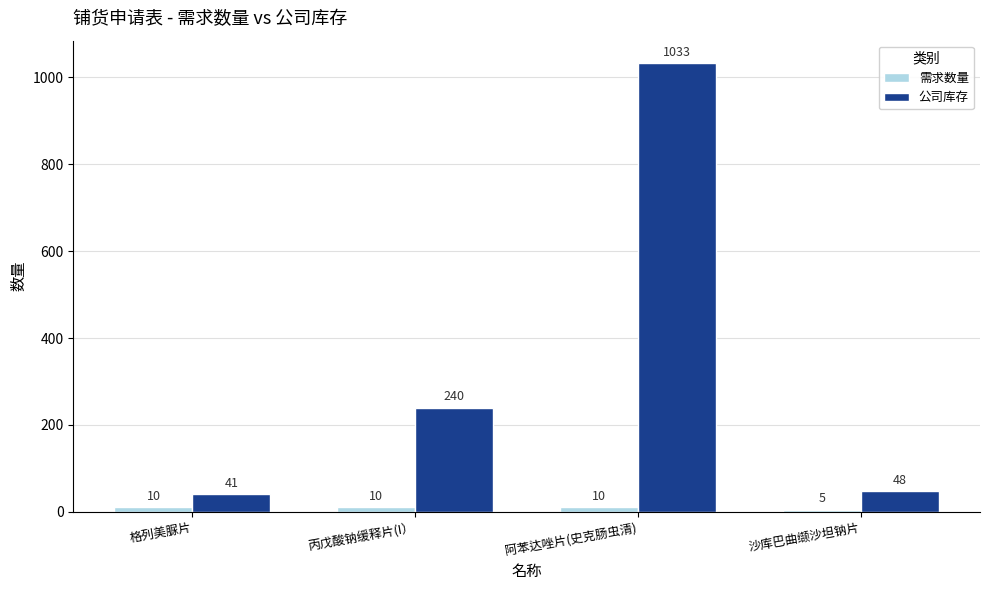

Which series has the largest total across all categories?

公司库存